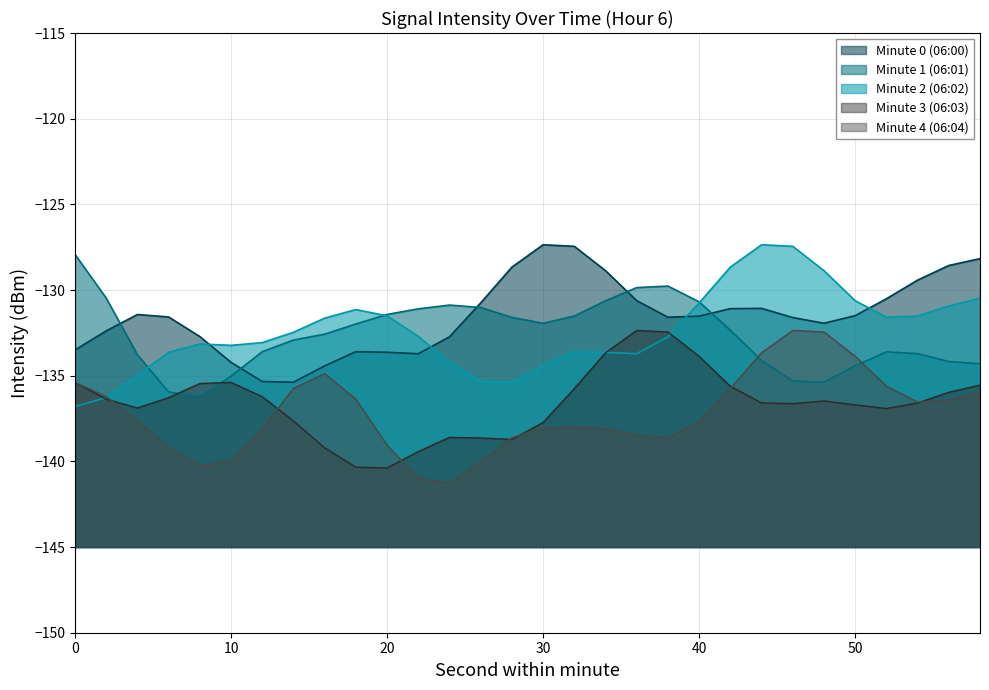

How many times do Minute 3 (06:03) and Minute 0 (06:00) cross each other?

13